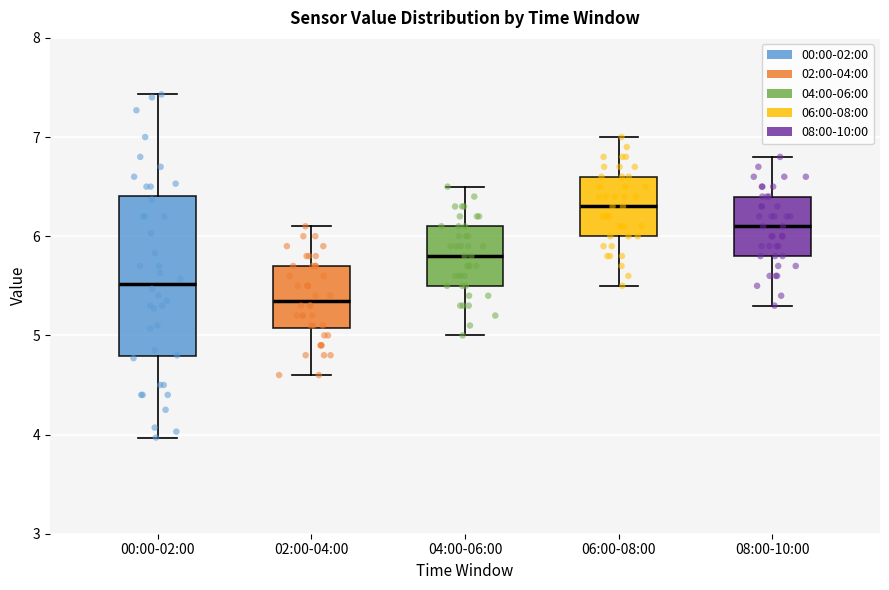

Comparing the boxes themselves (not the whiskers), which one is the tallest?

00:00-02:00